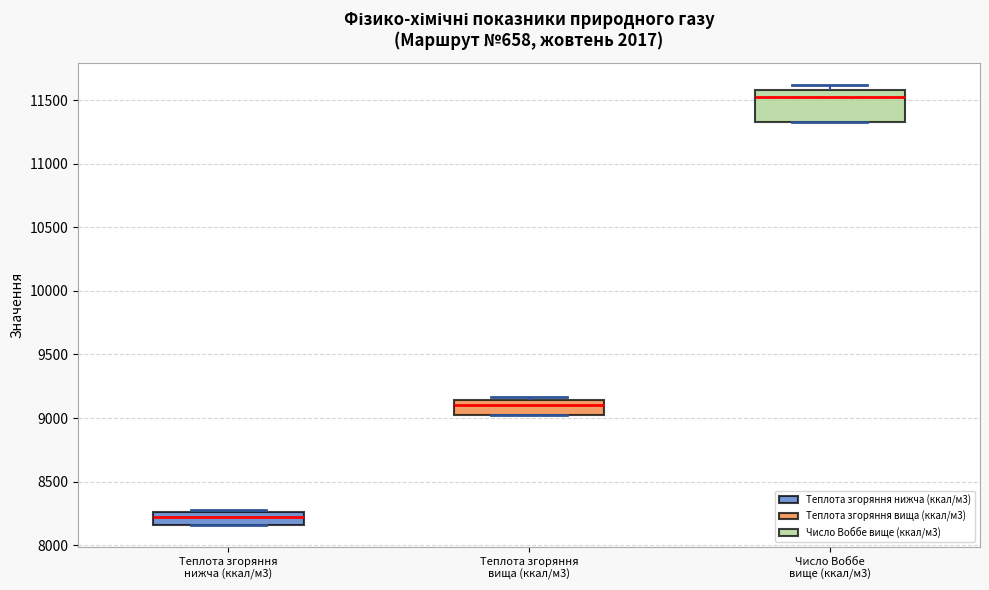

Where is the upper edge of the box for Теплота згоряння нижча (ккал/м3) on the y-axis? The values are not printed on the chart, so give them approximately, as read against the axis.

8250